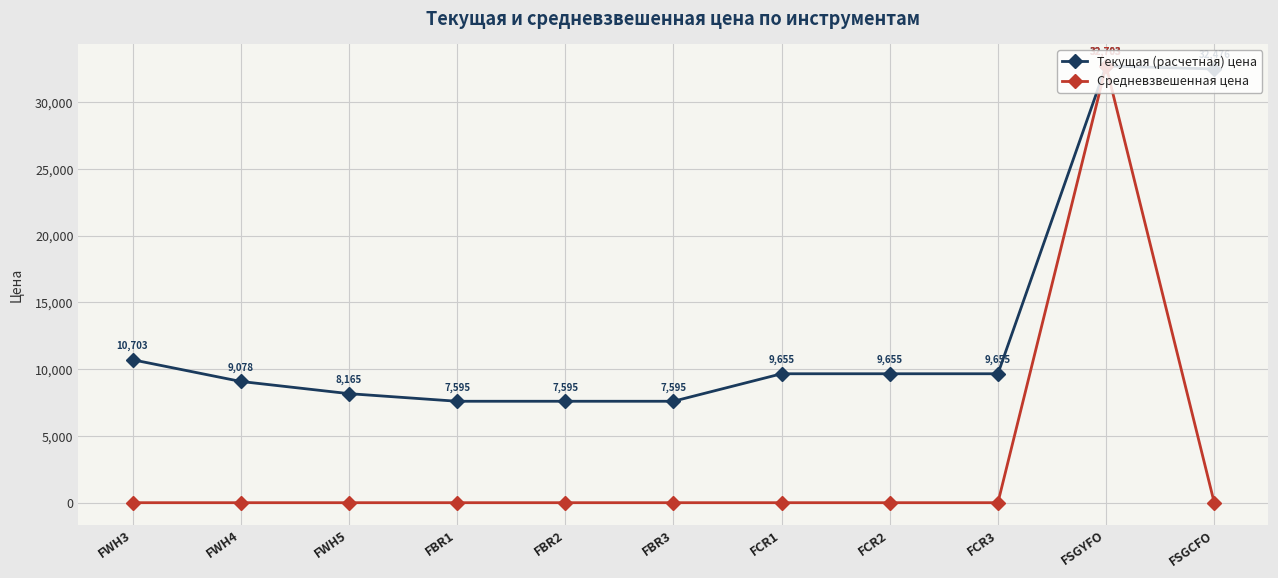

At FBR3, list the series in order from smallest to largest.

Средневзвешенная цена, Текущая (расчетная) цена